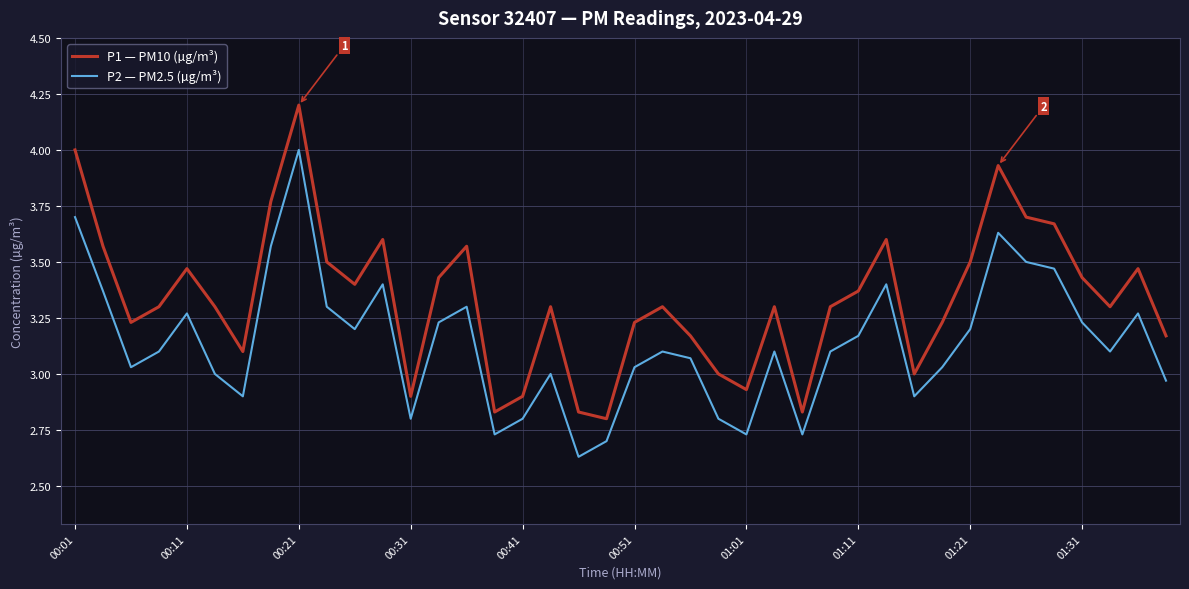

What is the difference between the maximum and minimum values in the P1 — PM10 (µg/m³) series?

1.4